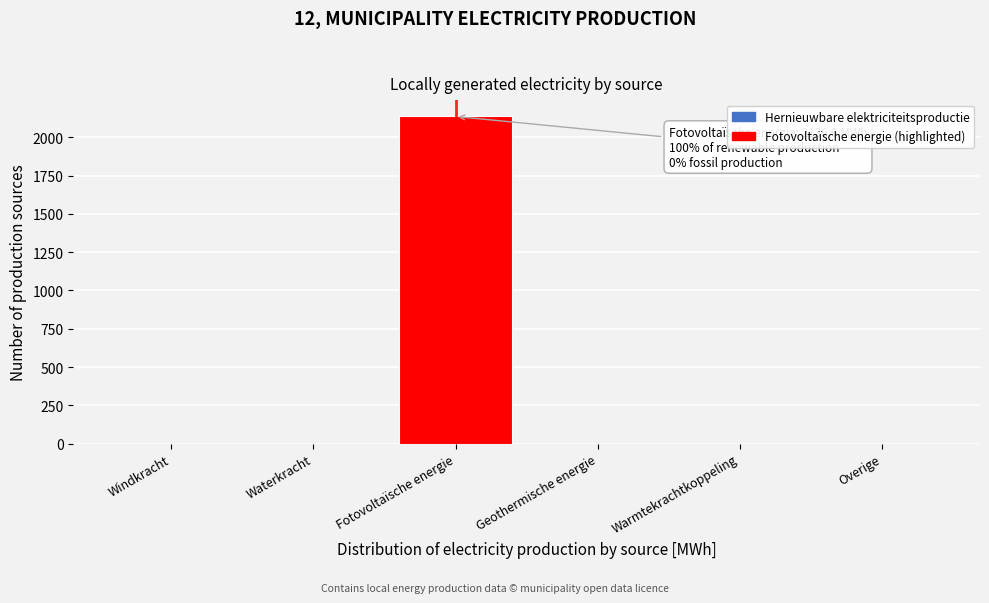

Reading left to right, list all the values displayed in this chart.

Windkracht=0.0	Waterkracht=0.0	Fotovoltaïsche energie=2136.6	Geothermische energie=0.0	Warmtekrachtkoppeling=0.0	Overige=0.0